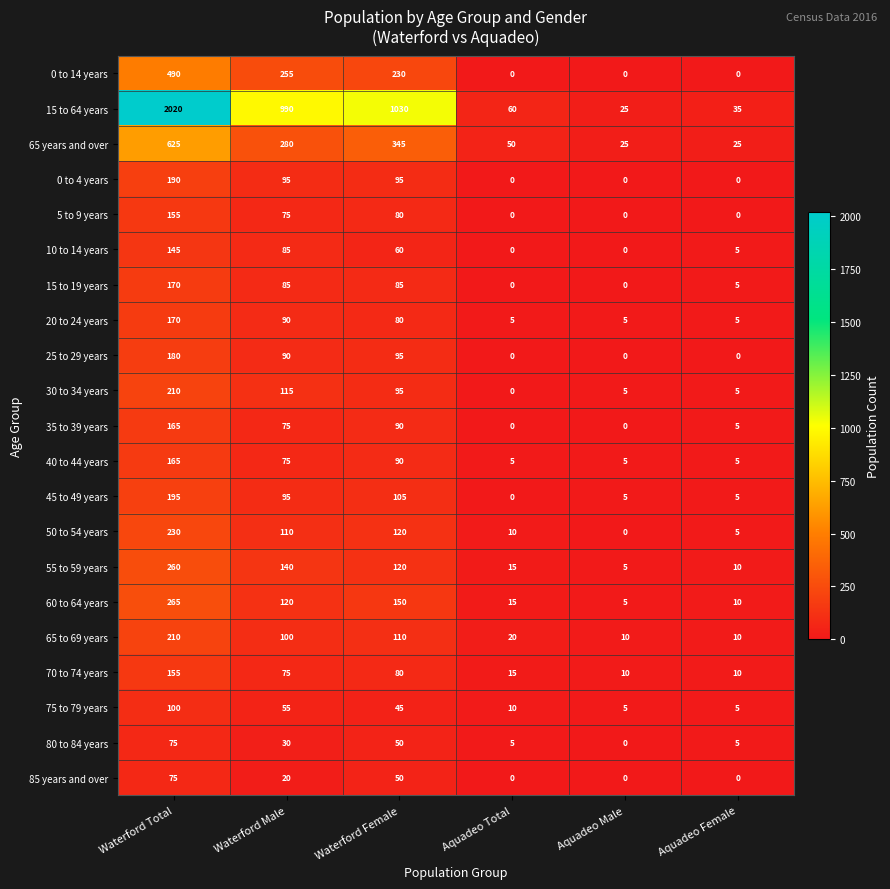

At which category does the chart reach its peak across all series?

Waterford Total